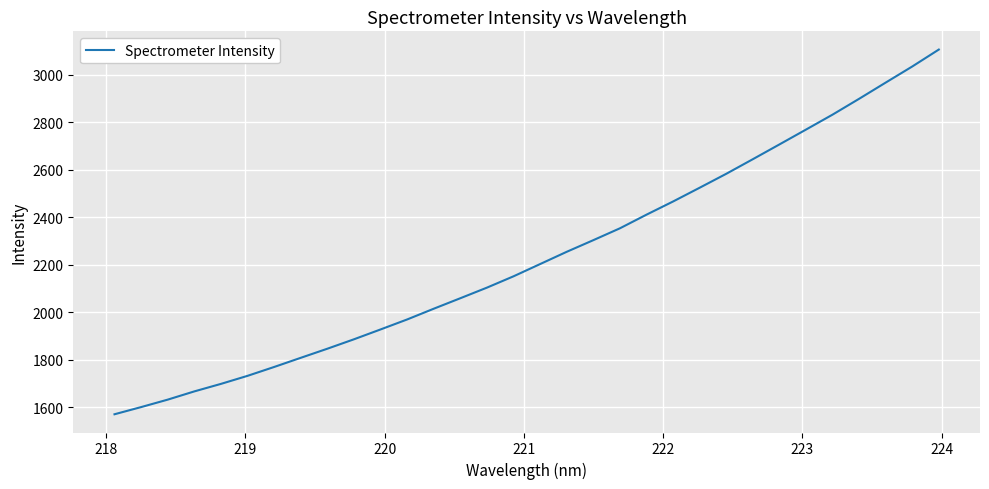

What is the maximum value shown in the chart?

3105.0